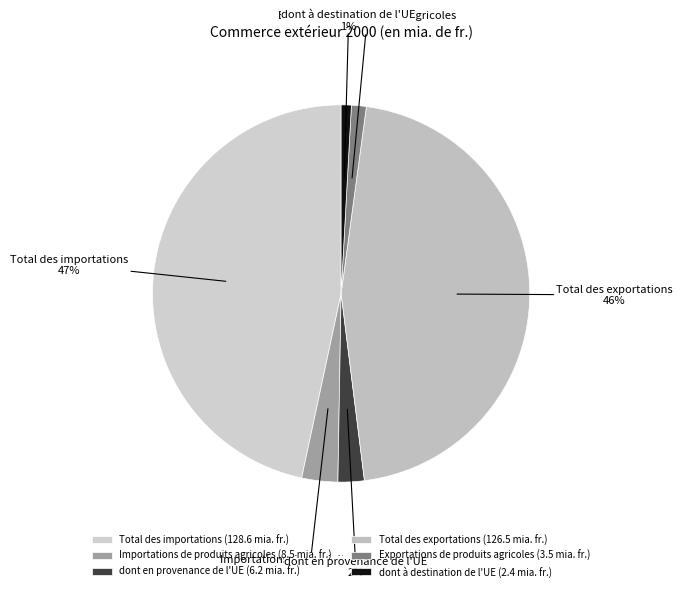

How many segments does this pie chart have?

6